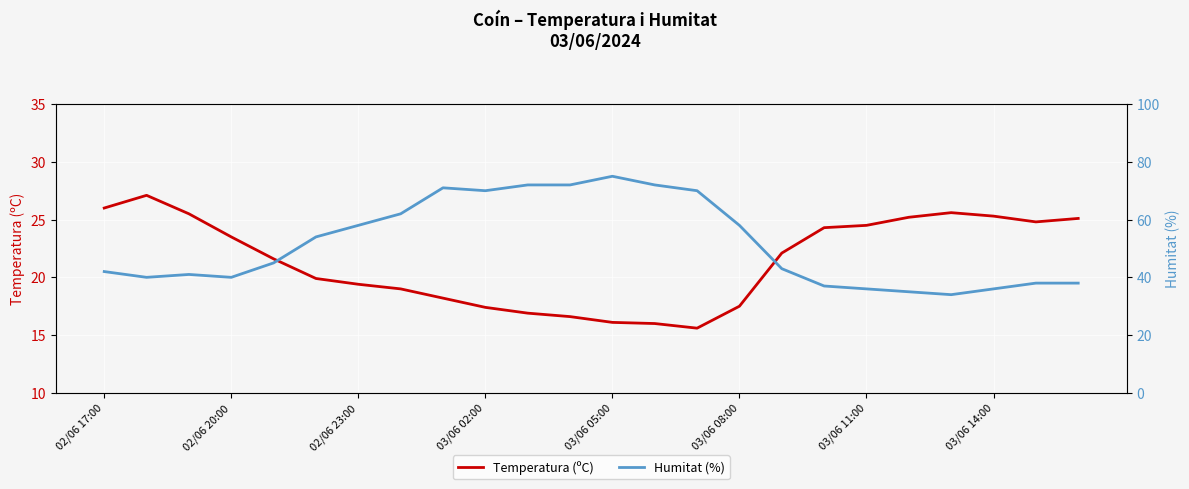

True or false: Temperatura (ºC) has more than 2 interior local peaks.

False